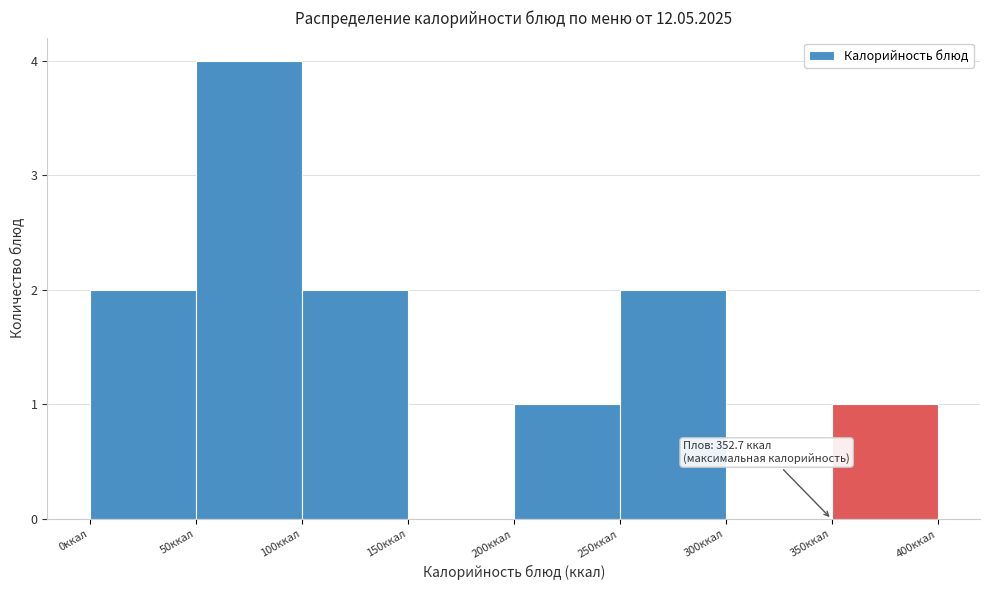

Over which range of the x-axis is the bar tallest?

50 to 100